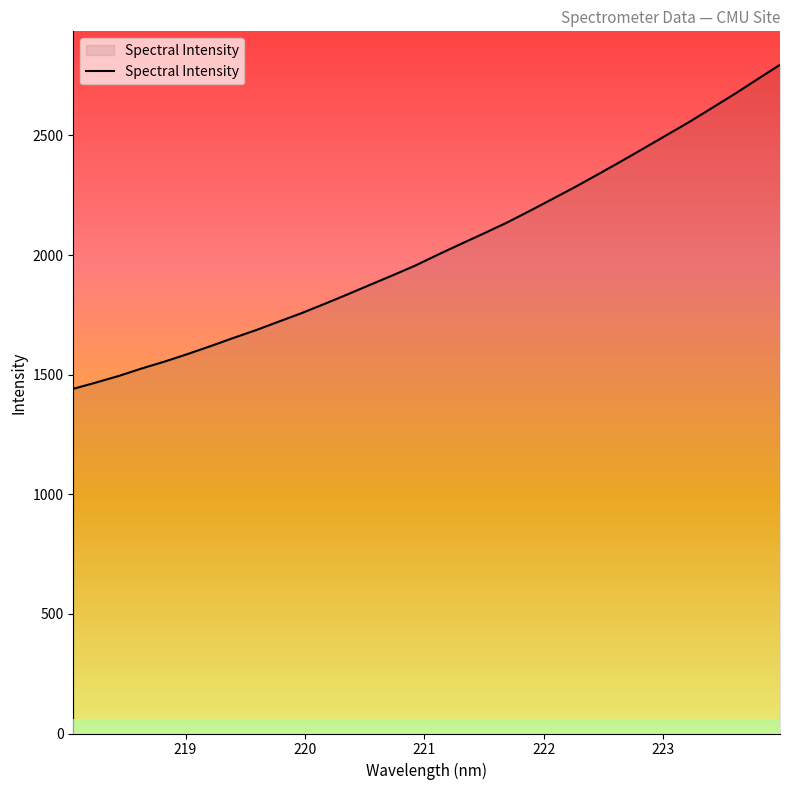

What is the difference between the maximum and minimum values?

1354.7